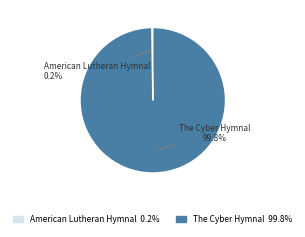

Which slice is the largest?

The Cyber Hymnal